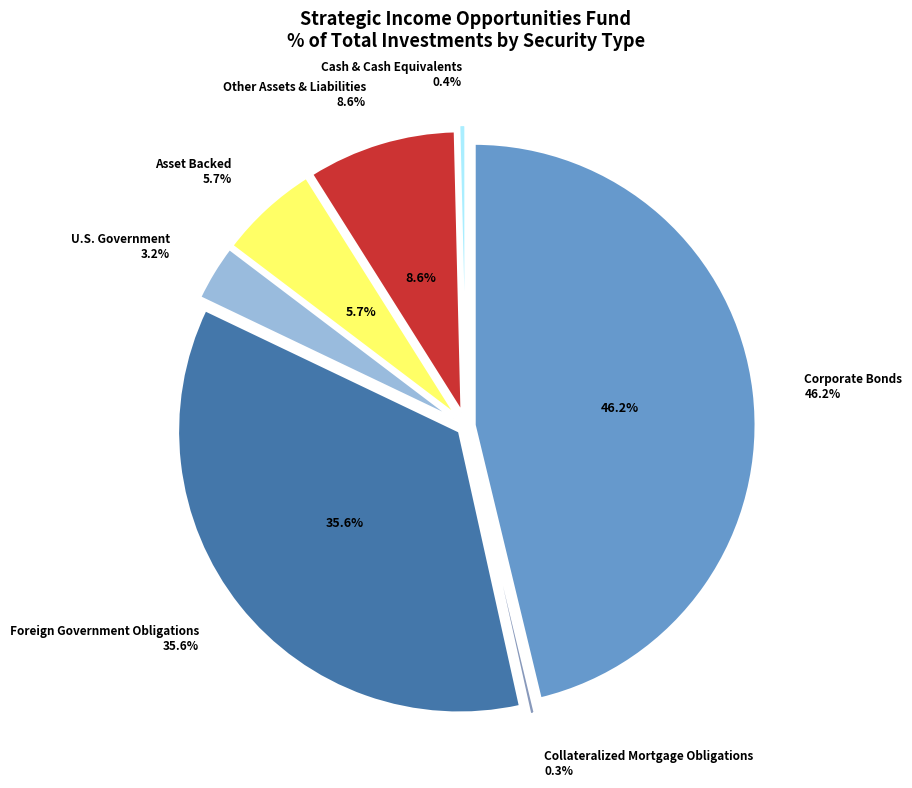

Is there any slice that represents more than half of the pie?

No